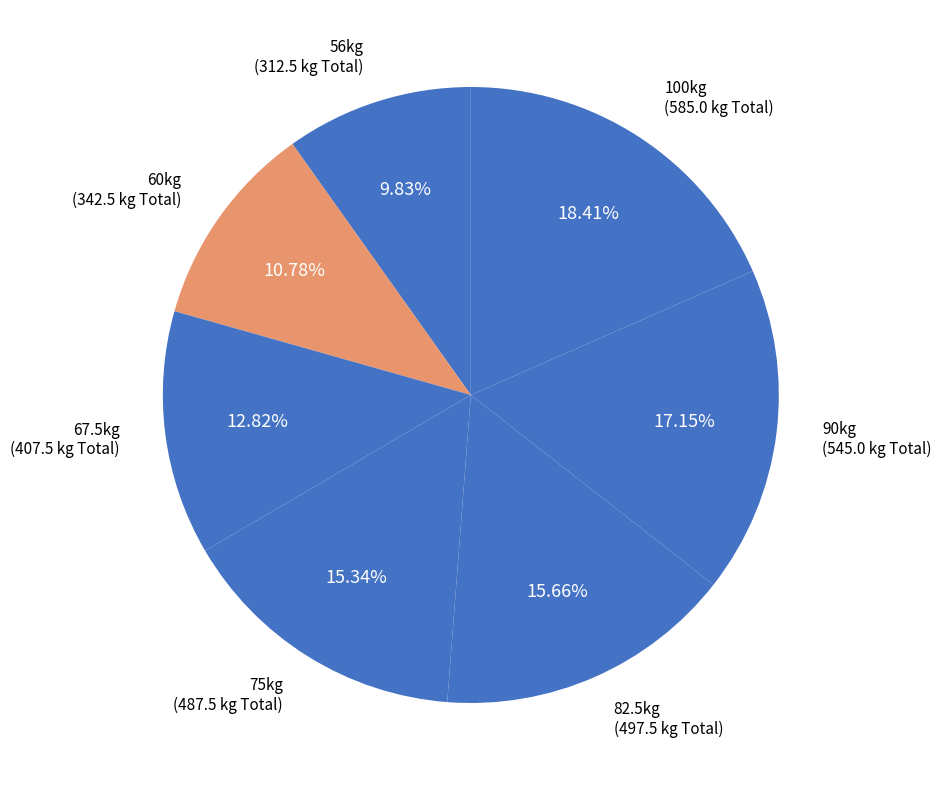

What is the largest slice in the pie chart?

100kg